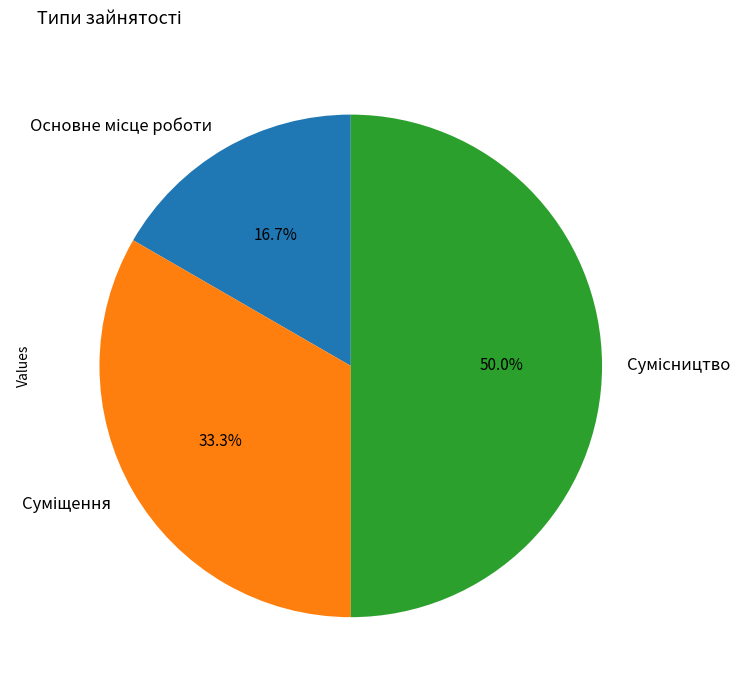

Count the number of slices in the pie.

3